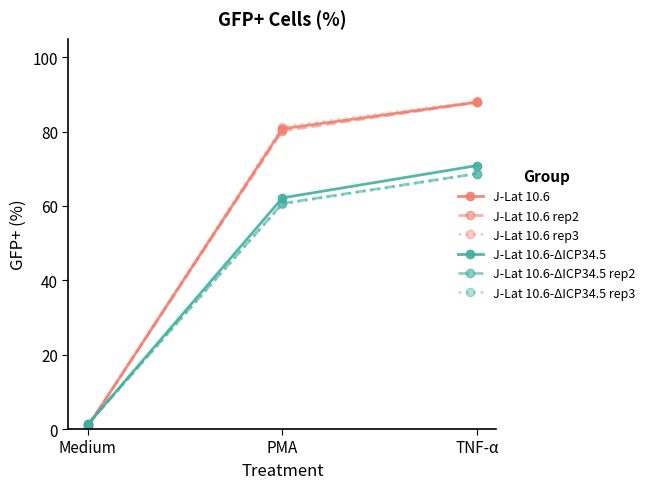

What is the sum of all J-Lat 10.6 rep2 values?

168.9